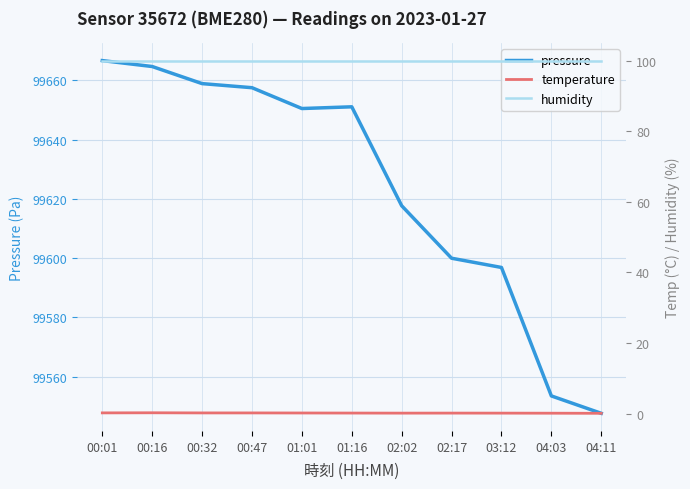

Is this an area chart (filled region under the line)?

No